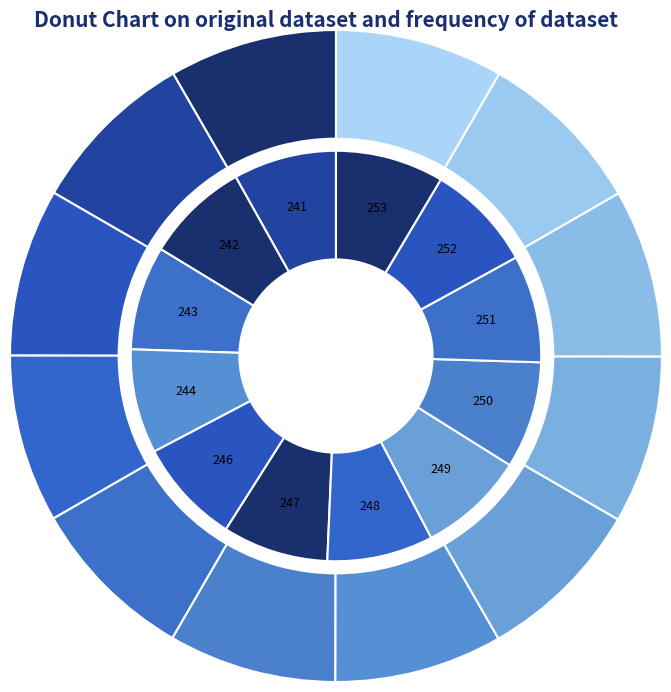

Is it true that 241 is 23% of the pie?

False